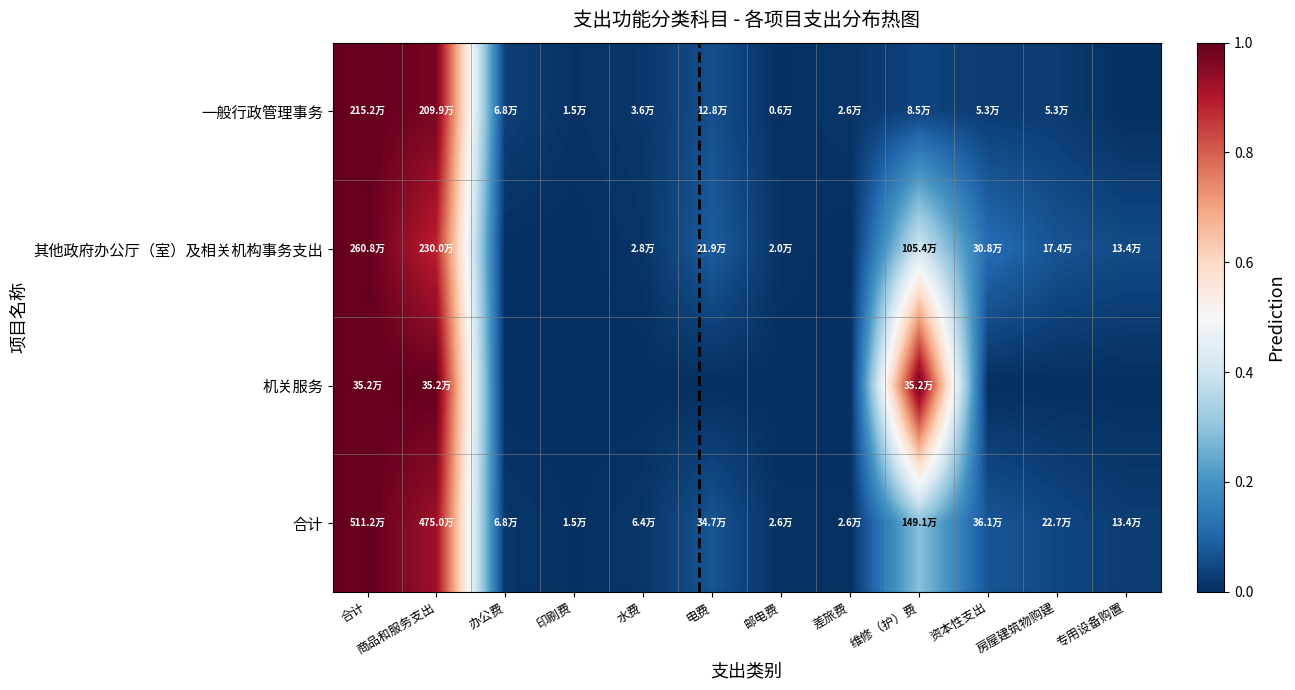

The value of 其他政府办公厅（室）及相关机构事务支出 at 房屋建筑物购建 is 0.1. True or false?

False